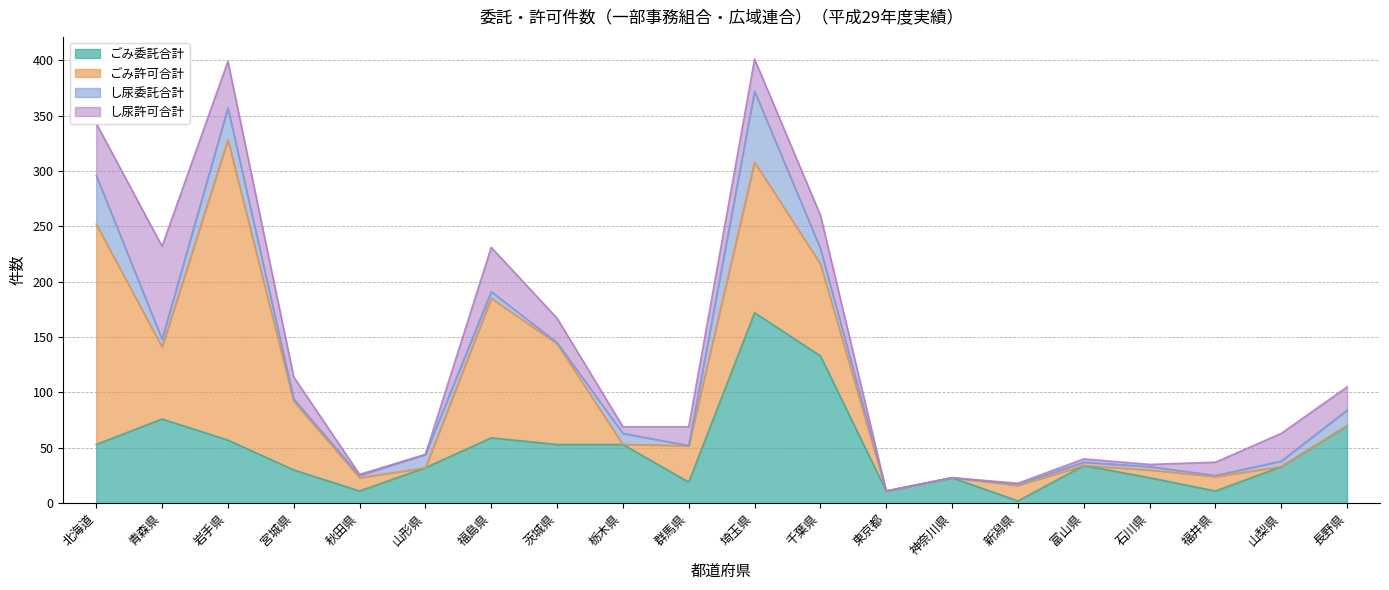

Reading right to left, what are all the values shown in this chart?

ごみ委託合計: 70	33	11	23	34	2	23	11	133	172	19	53	53	59	32	11	30	57	76	53
ごみ許可合計: 0	0	13	7	0	14	0	0	83	136	33	0	91	126	0	12	62	271	65	199
し尿委託合計: 14	5	1	3	3	1	0	0	14	64	0	10	1	6	12	2	2	29	7	44
し尿許可合計: 21	25	12	2	3	1	0	0	30	29	17	6	22	40	0	1	20	42	84	47